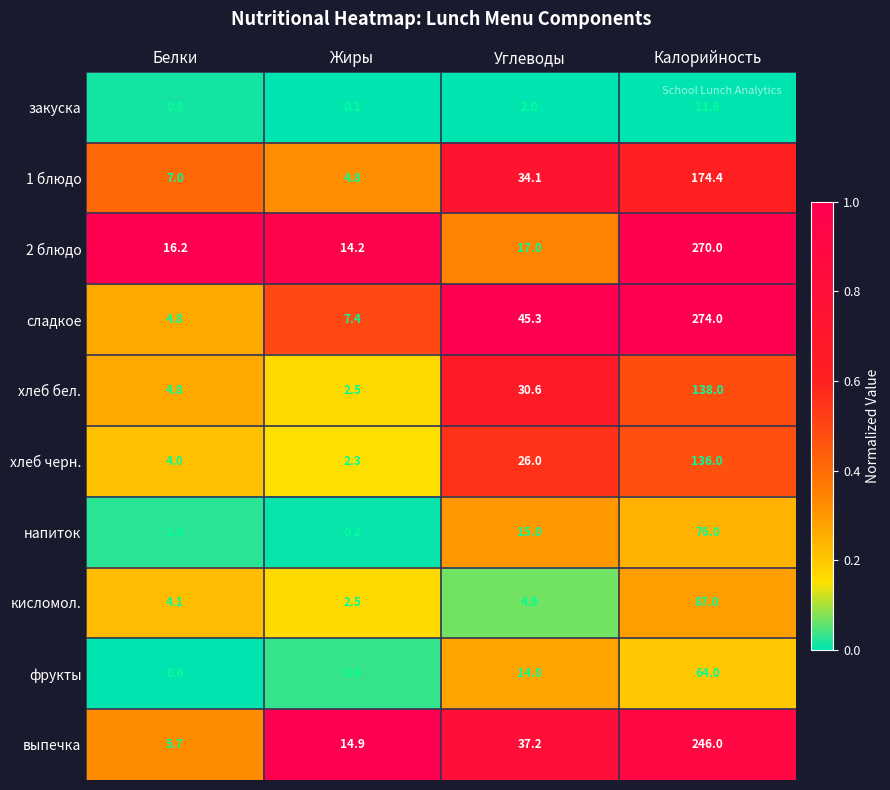

Rank the categories by закуска value from highest to lowest.

Калорийность, Углеводы, Белки, Жиры